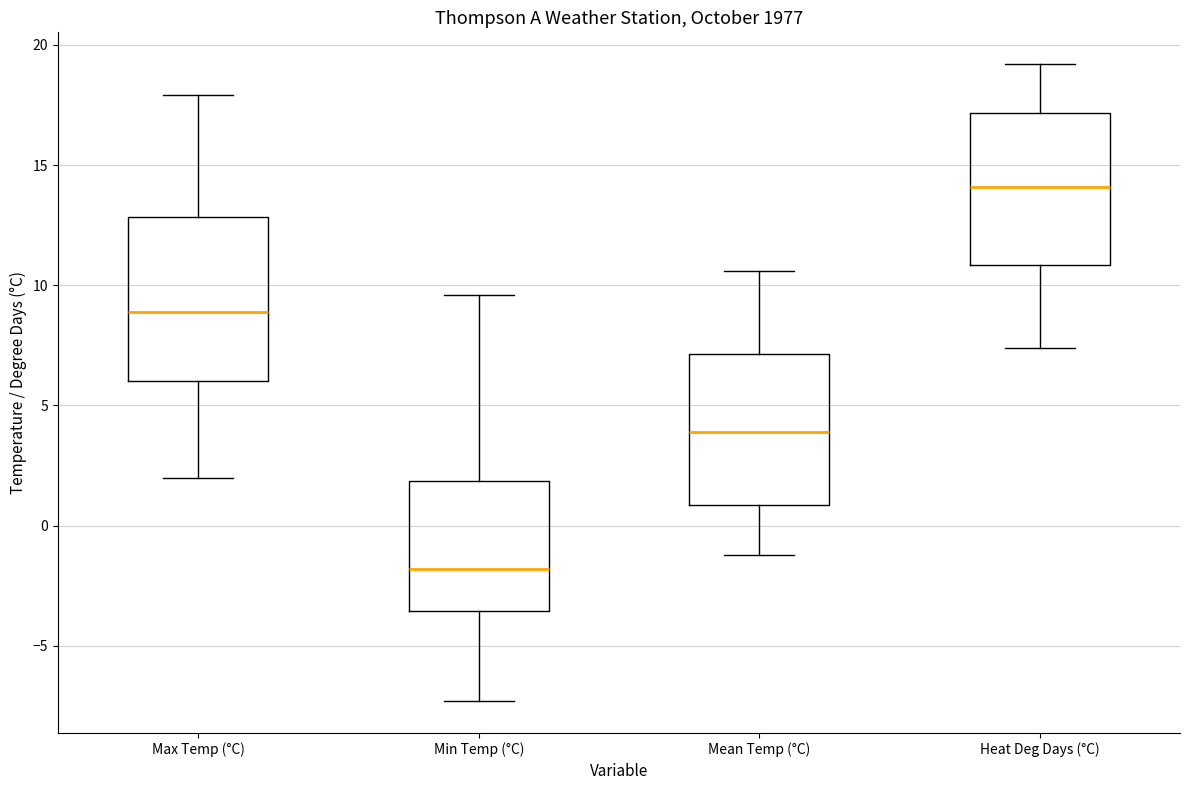

Where does the median line of the box for Max Temp (°C) sit on the y-axis? The values are not printed on the chart, so give them approximately, as read against the axis.

9.0